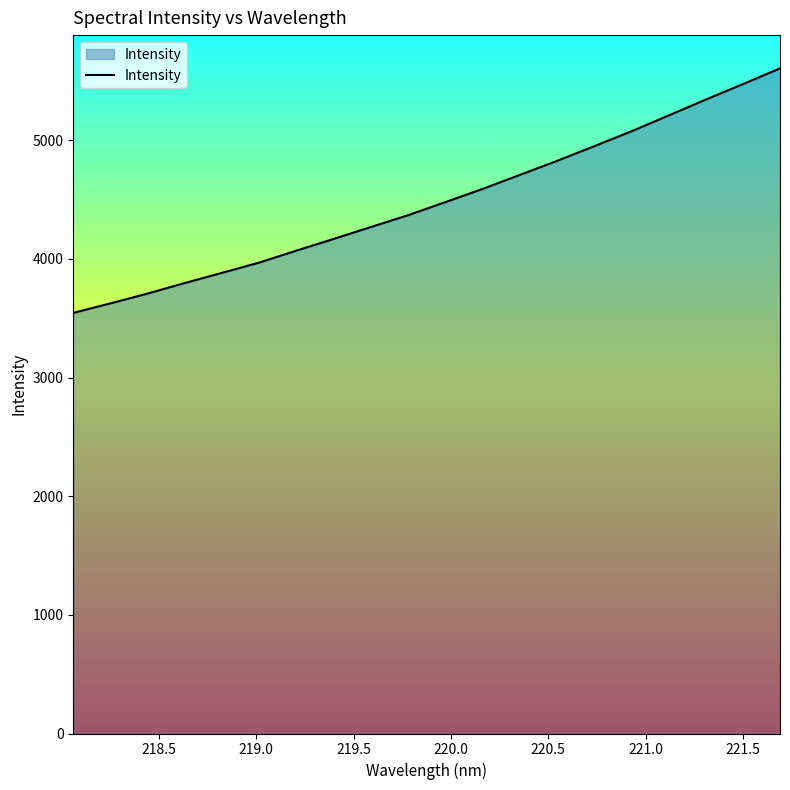

What is the greatest value displayed?

5605.7